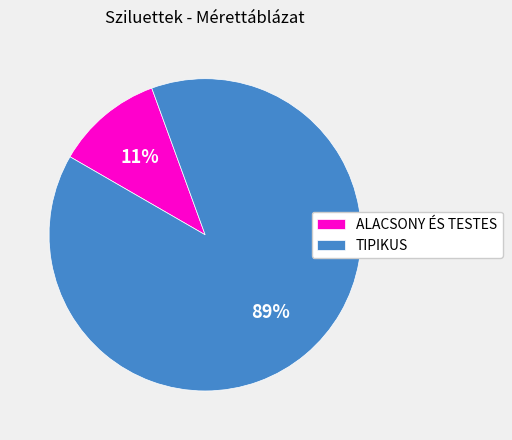

How many slices are in this pie chart?

2